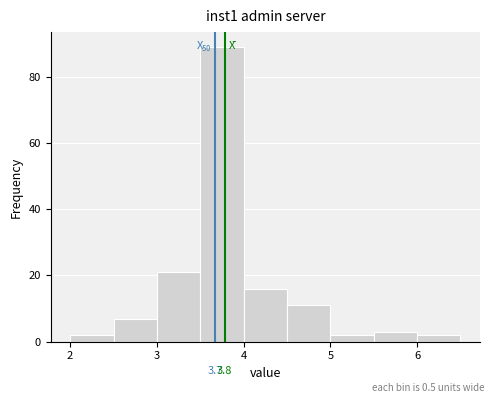

Over which range of the x-axis is the bar tallest?

3.5 to 4.0